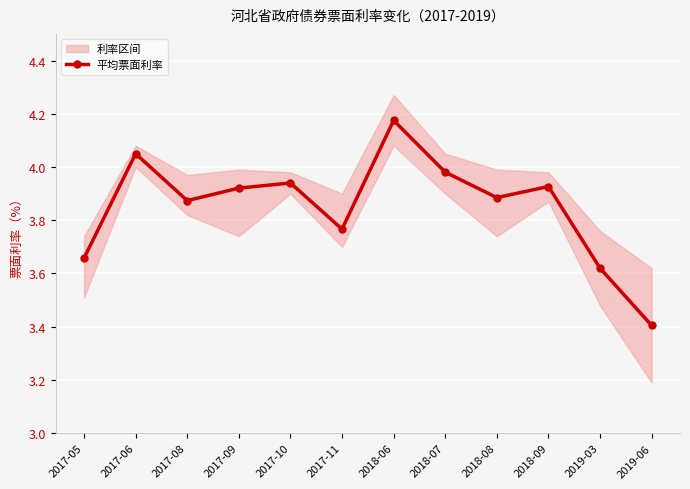

True or false: the data shows 1.5 at 2017-10.

False